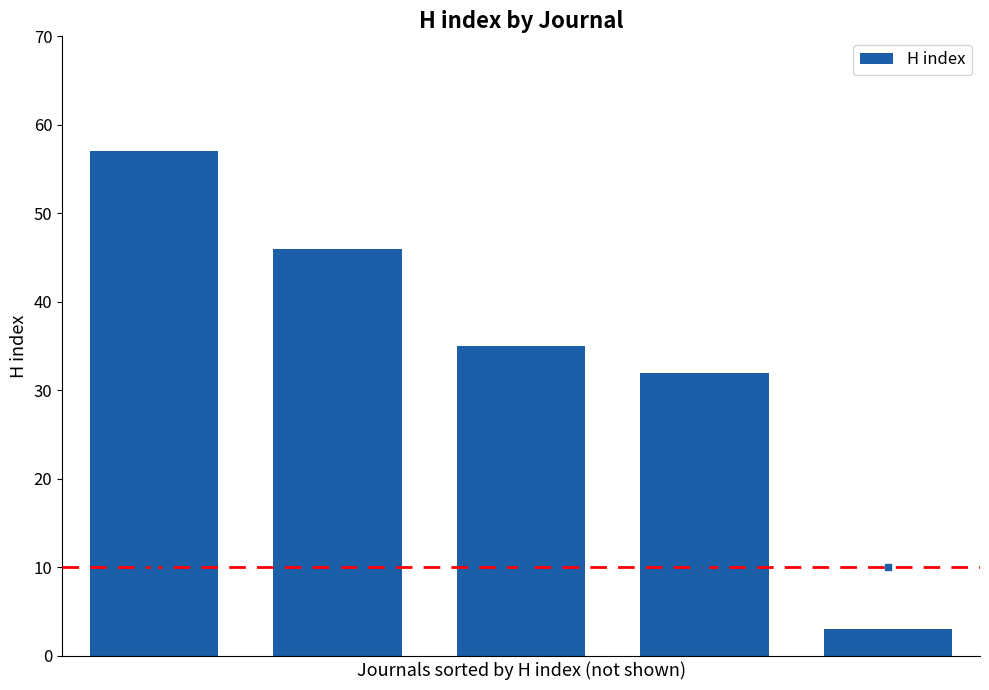

What is the minimum value shown in the chart?

3